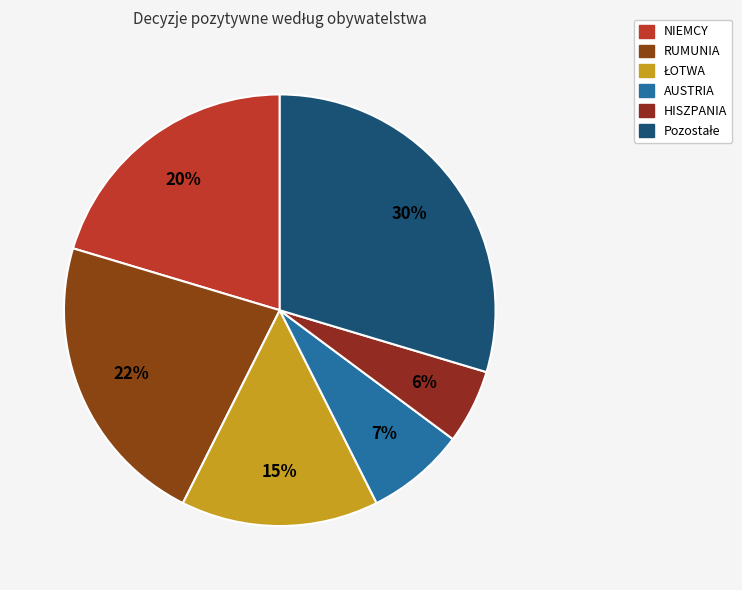

To the nearest percent, what percentage of the pie is Pozostałe?

30%